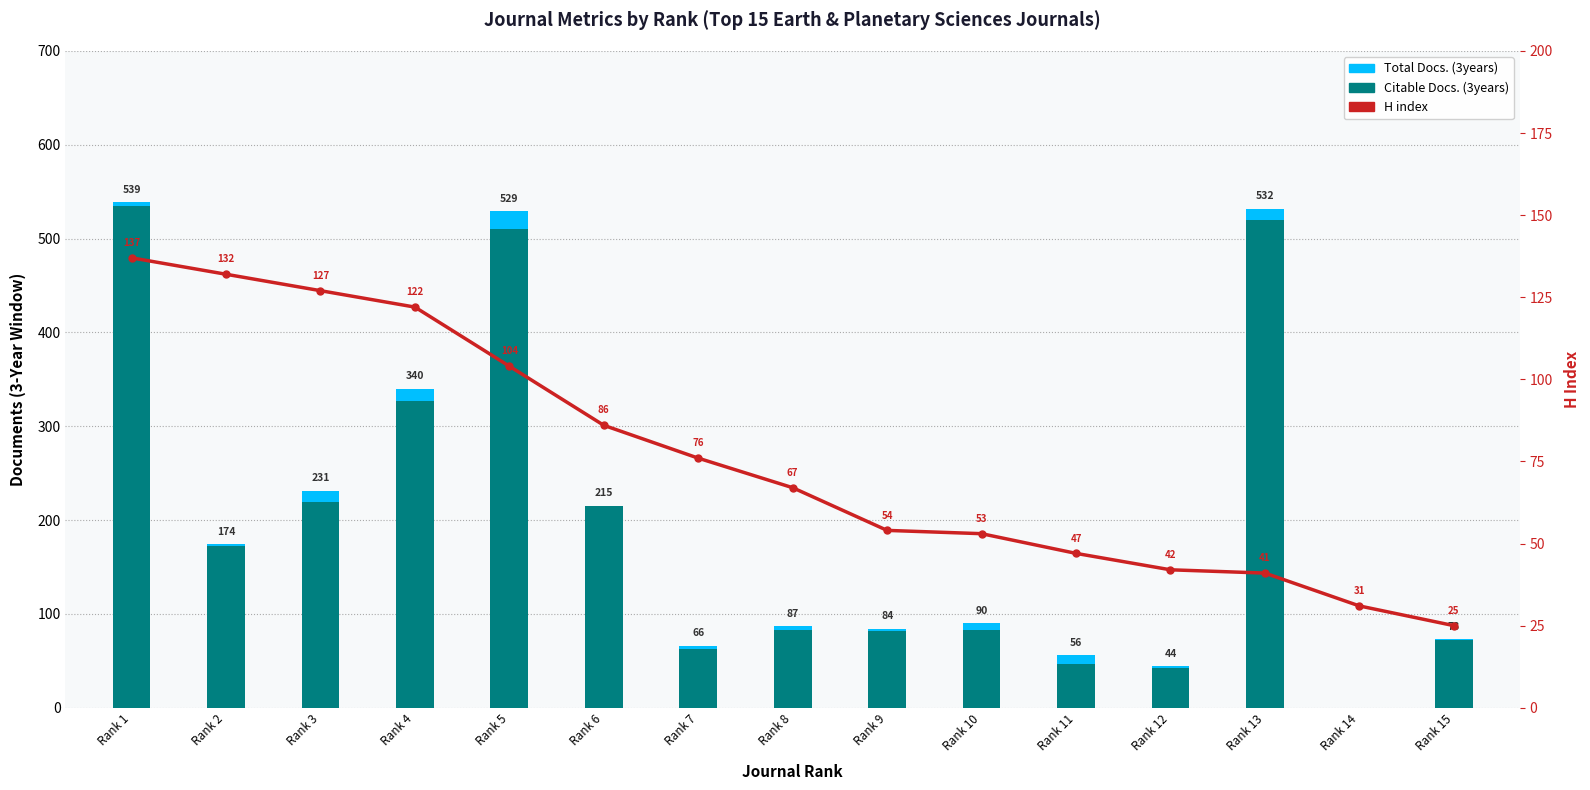

Does the chart contain stacked bars?

No